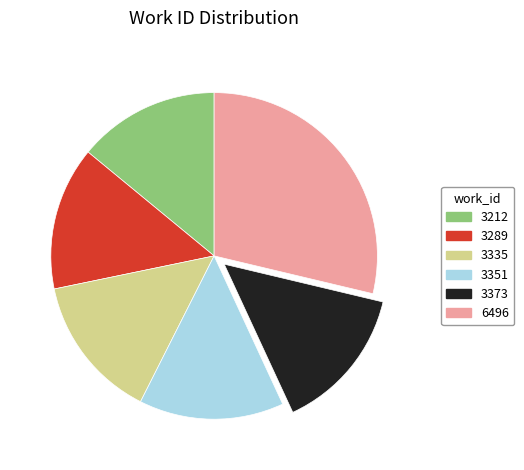

Which slice is the largest?

6496